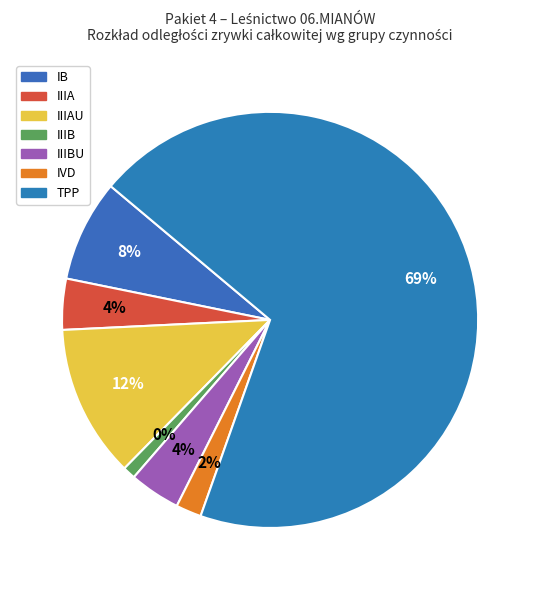

How many slices are in this pie chart?

7